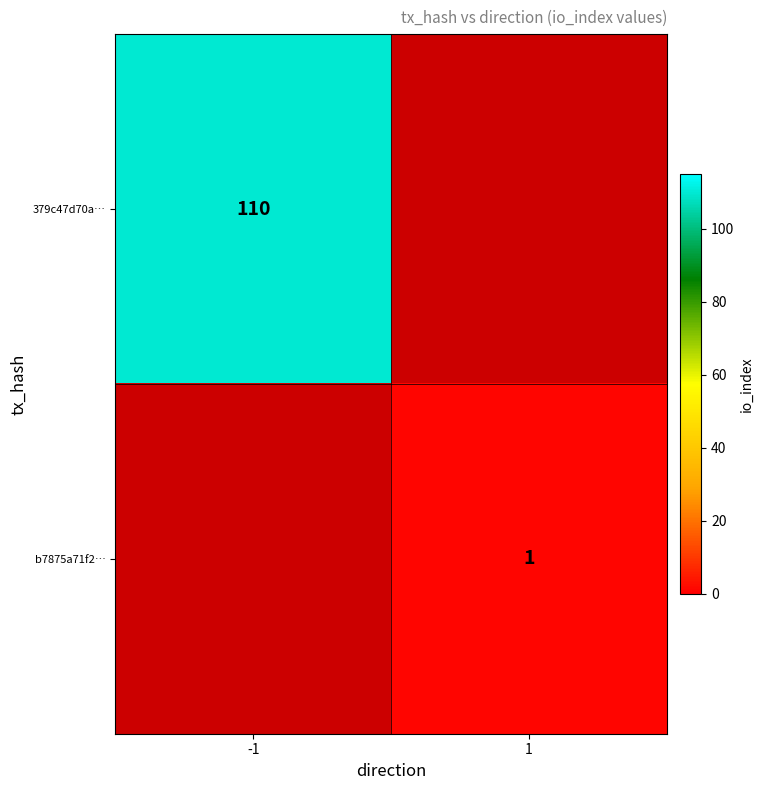

At which category does the chart reach its minimum across all series?

1